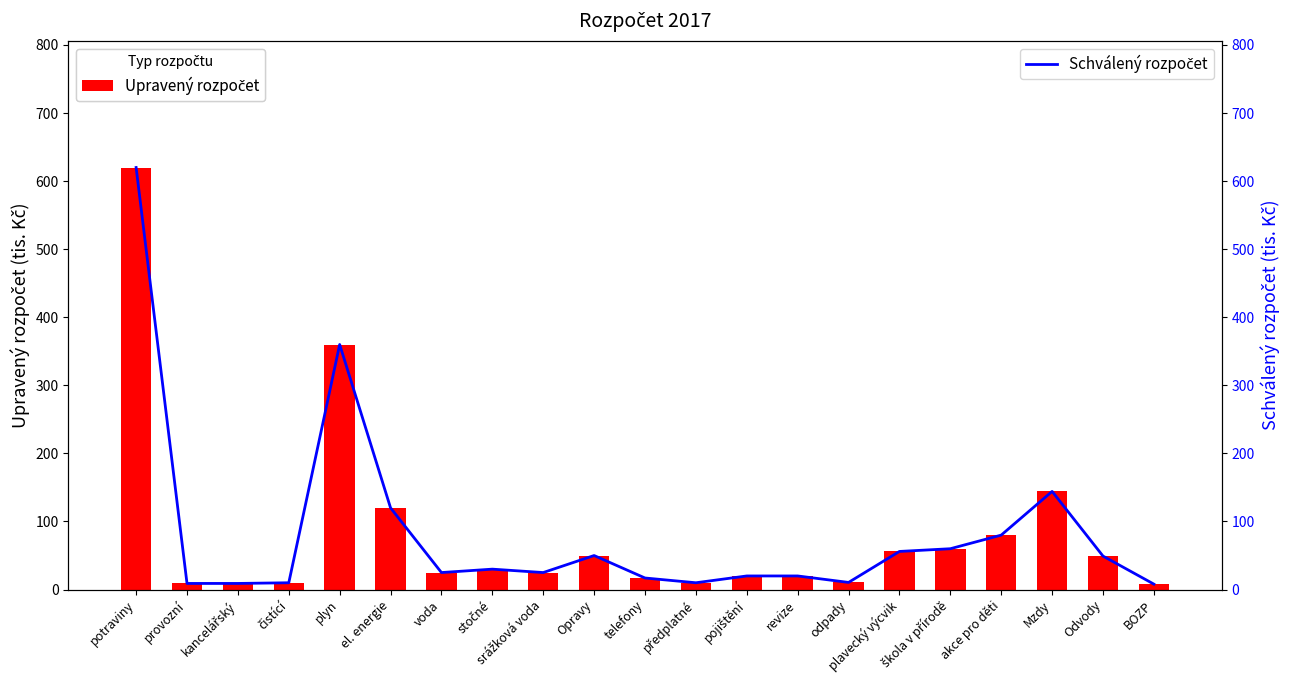

What is the label of the 11th bar from the left?

telefony